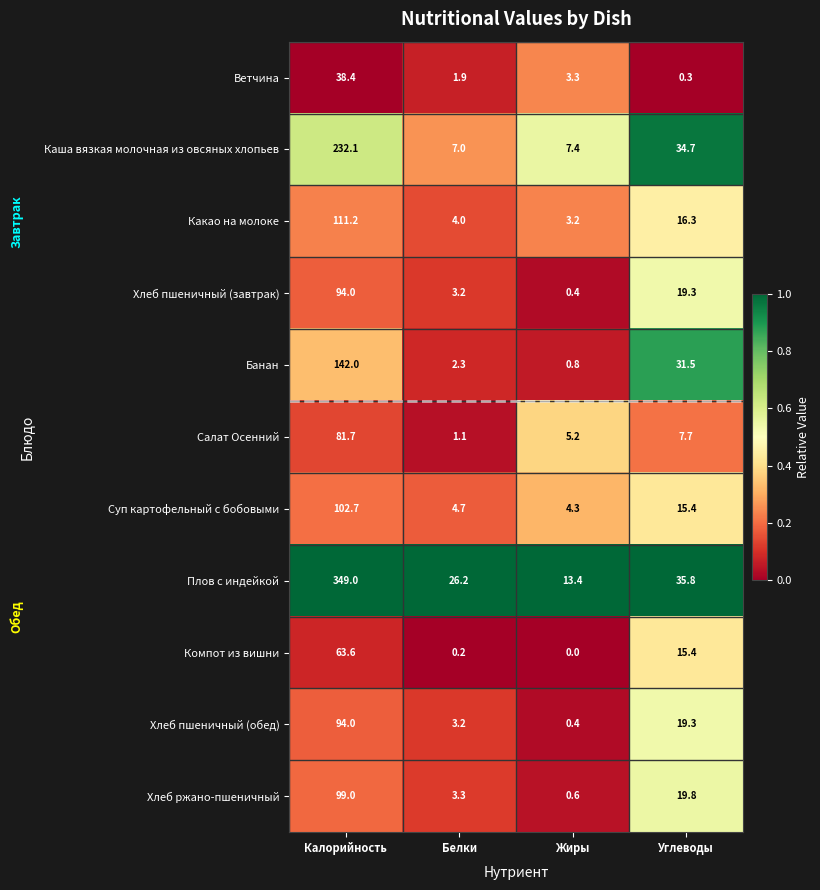

What is the difference between the maximum and minimum values in the Суп картофельный с бобовыми series?

98.4